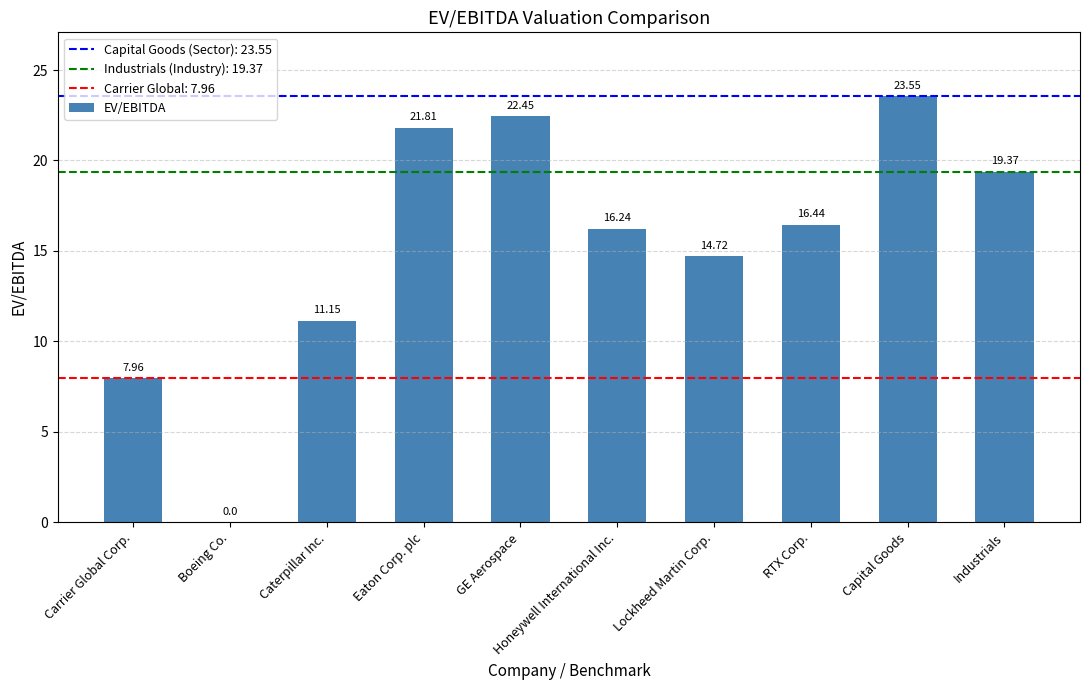

What is the change in value from Caterpillar Inc. to GE Aerospace?

+11.3